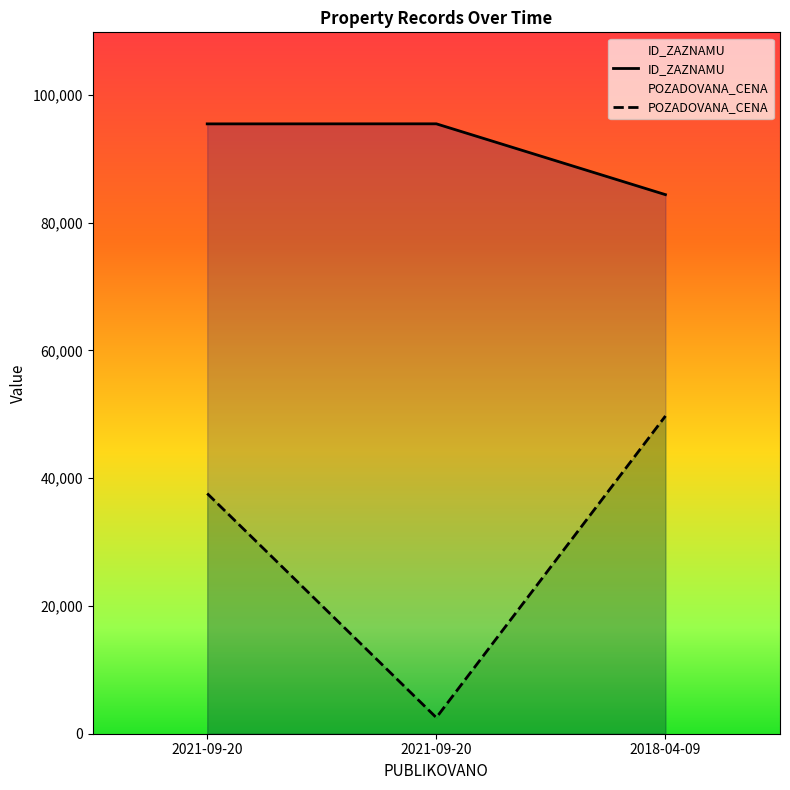

What is the sum of all POZADOVANA_CENA values?

89851